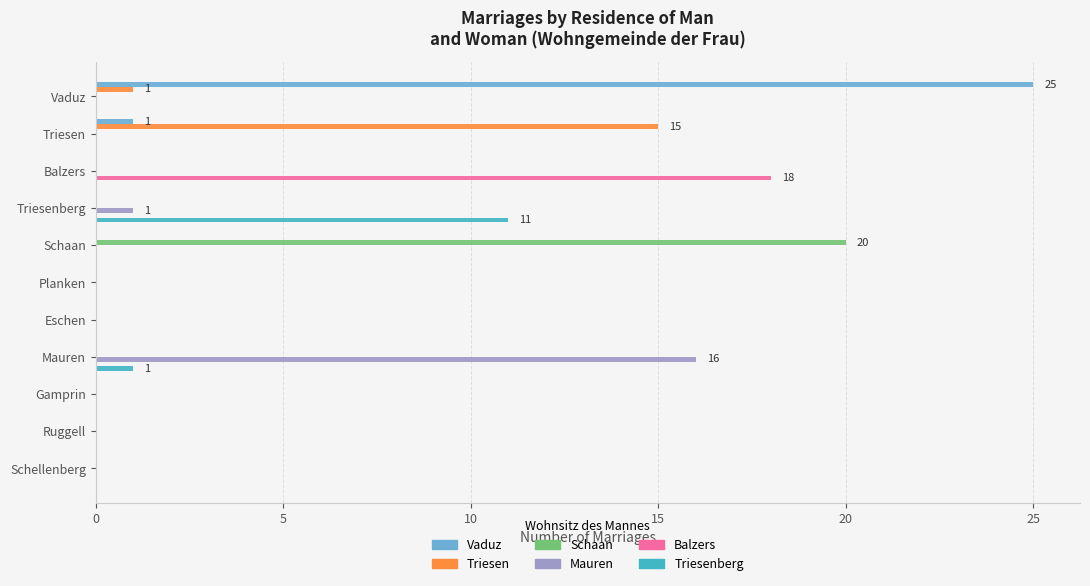

Is the value of Vaduz at Balzers greater than the value of Schaan at Schaan?

No